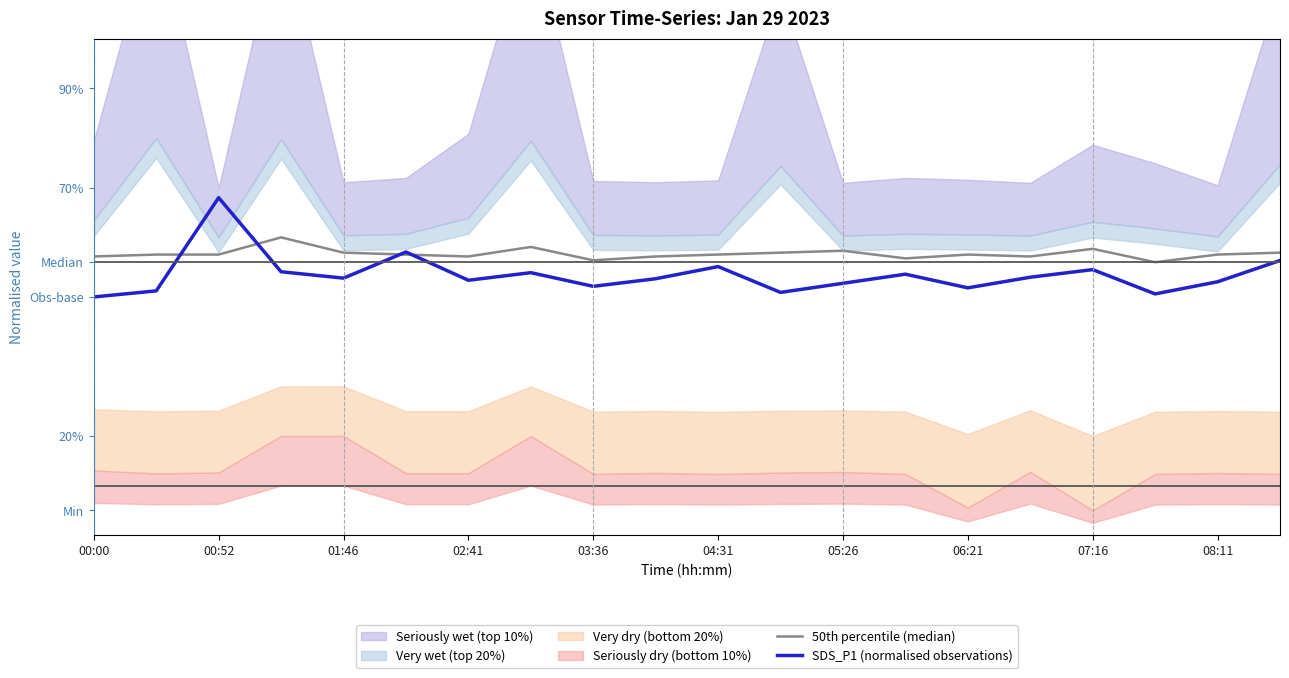

How many 50th percentile (median) values are between 0 and 1?

20